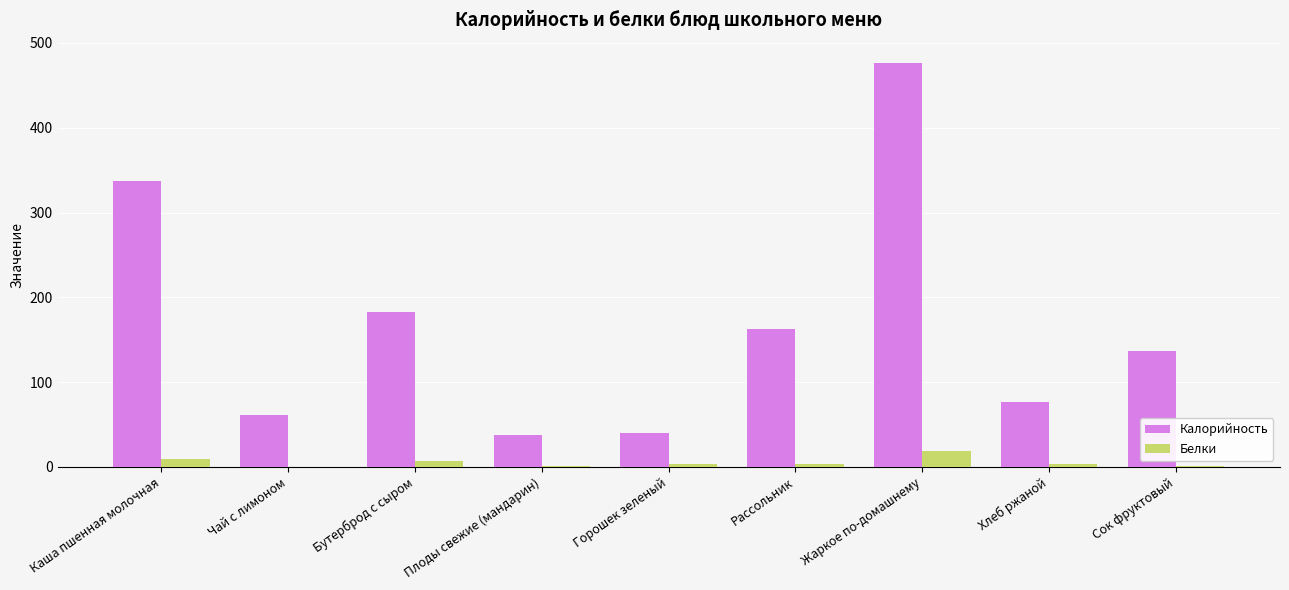

The Калорийность series shows 70.0 at Горошек зеленый. True or false?

False